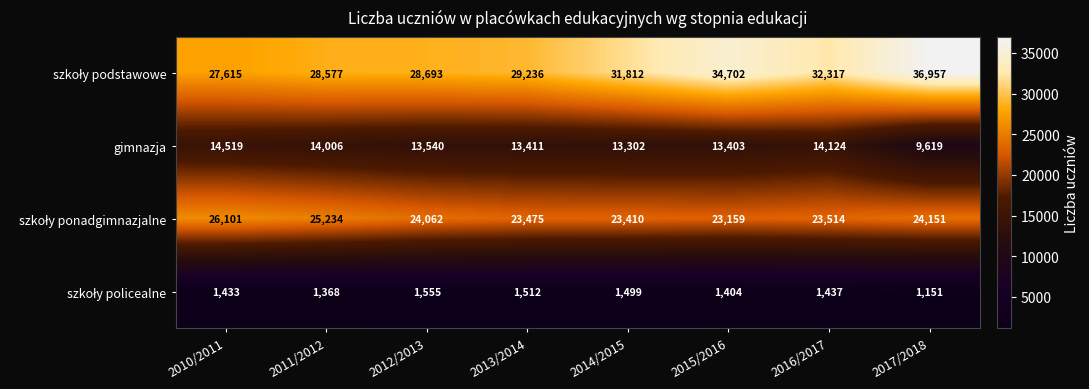

The gimnazja series shows 13411 at 2013/2014. True or false?

True